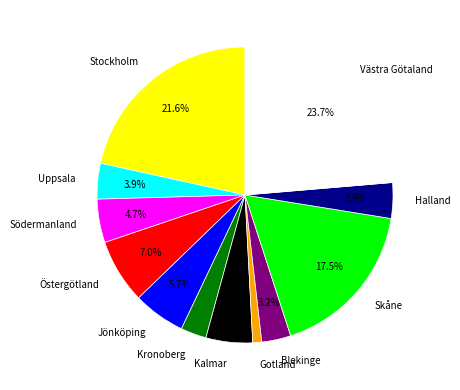

To the nearest percent, what is the difference between the largest and smallest slice percentages?

23%